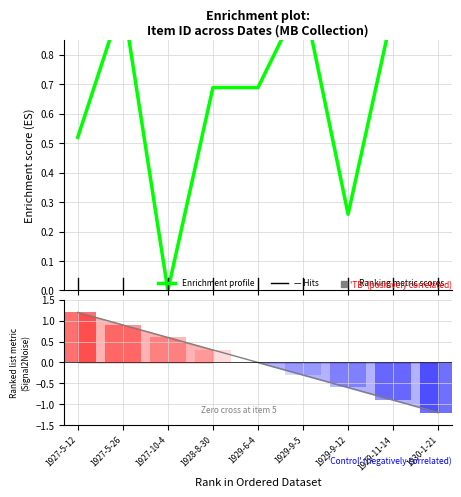

Which series reaches the minimum Y coordinate?

Ranked list metric